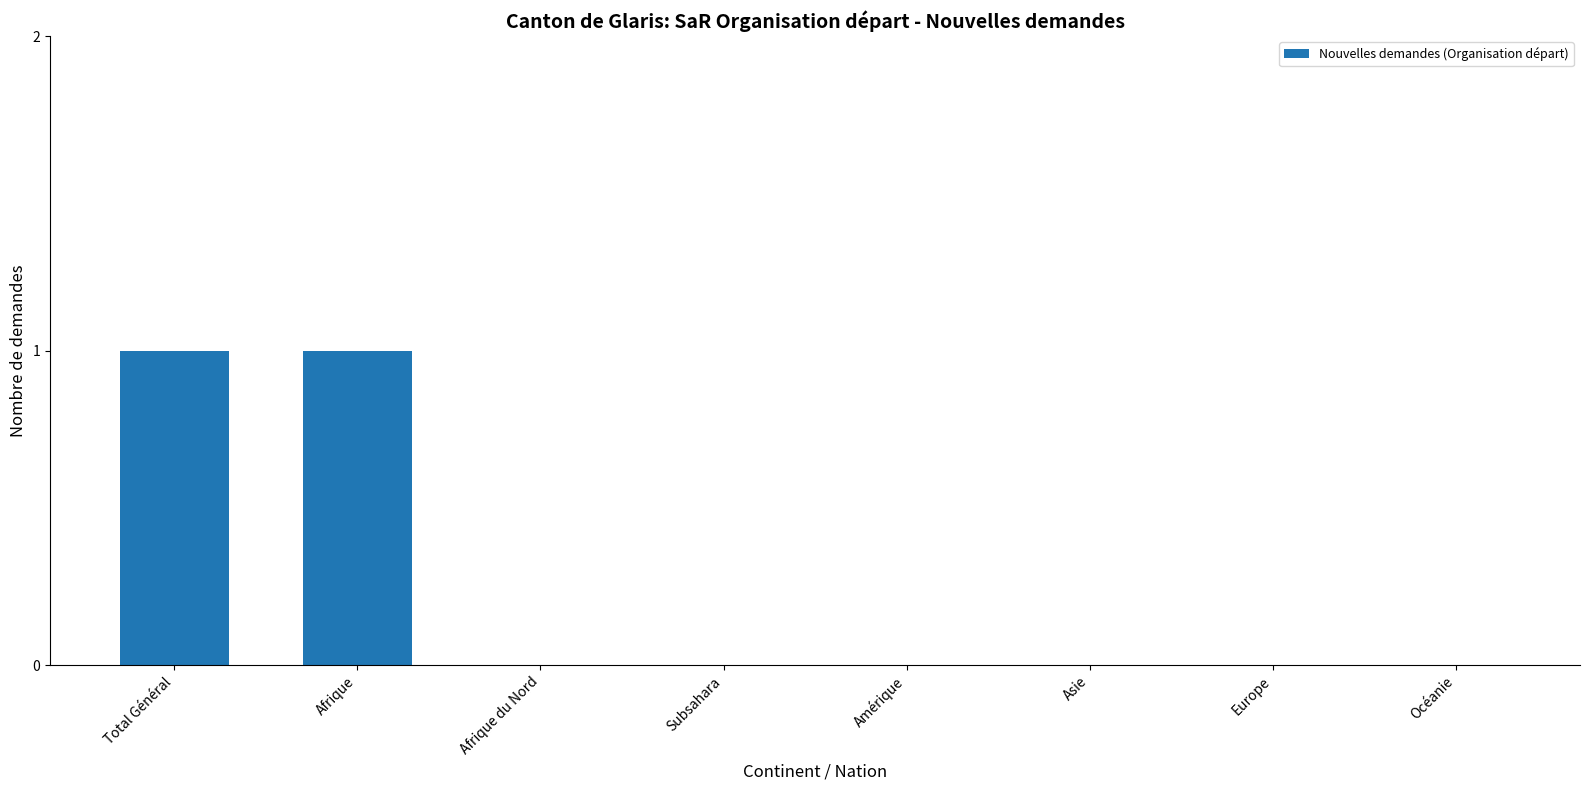

Between Afrique du Nord and Total Général, which is larger?

Total Général